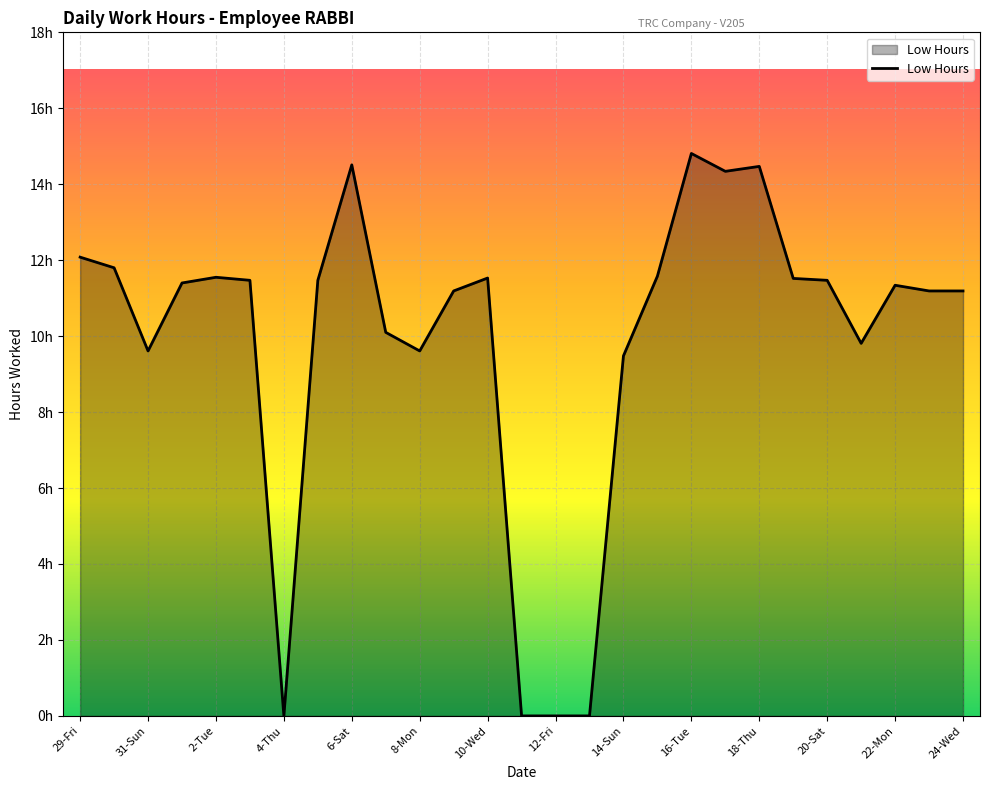

Does the chart have visible grid lines?

Yes